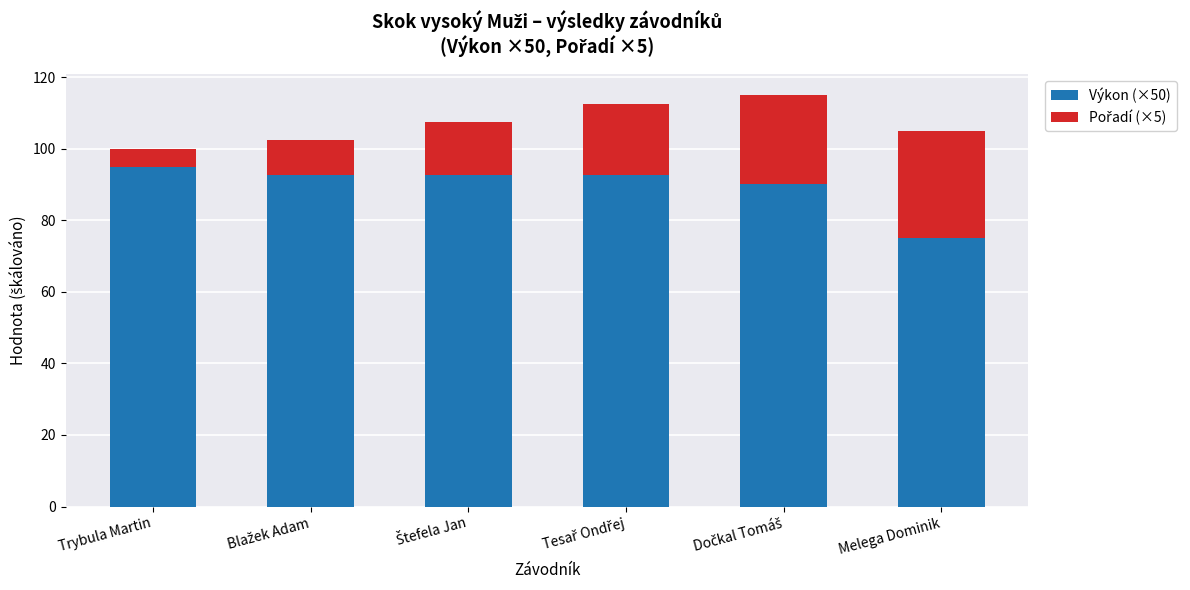

Reading left to right, transcribe the values for Výkon (×50).

95.0	92.5	92.5	92.5	90.0	75.0